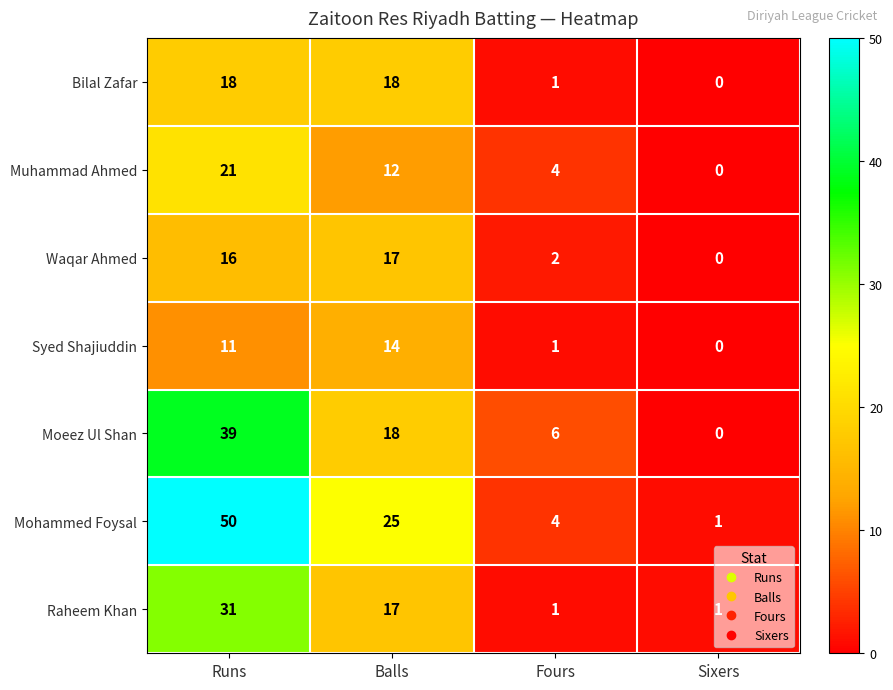

True or false: Mohammed Foysal has a value of 4 at Fours.

True